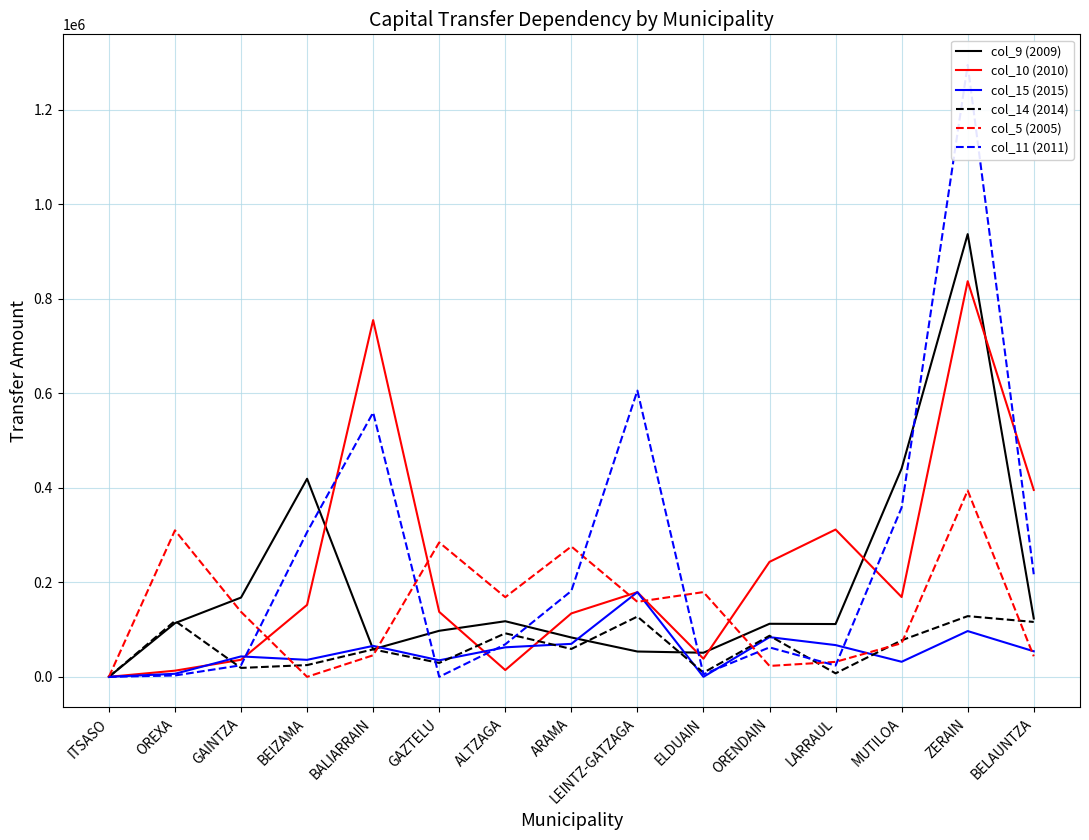

What is the sum of the col_15 (2015) values at LEINTZ-GATZAGA and BELAUNTZA?

233402.6